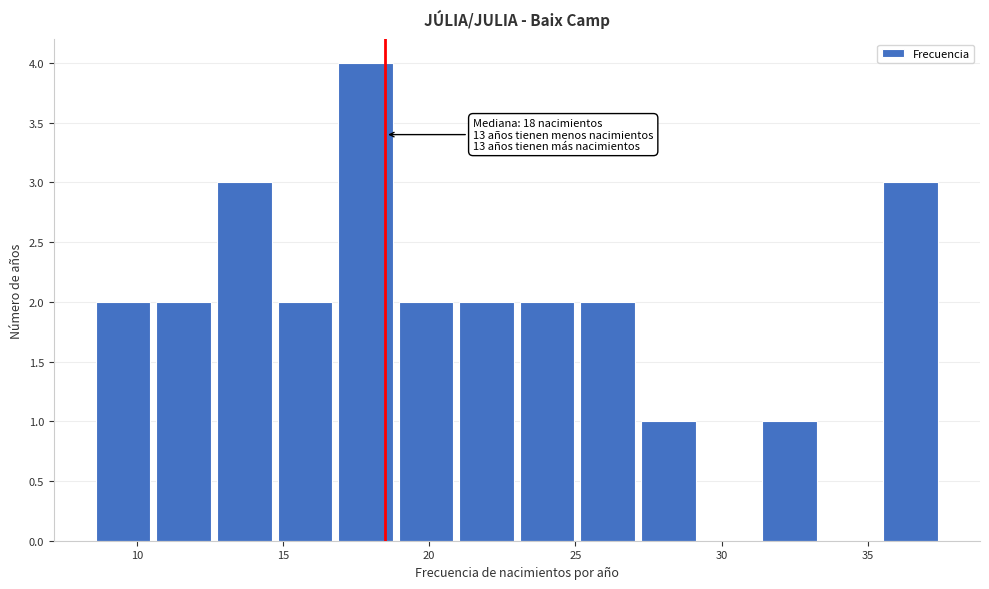

Over which range of the x-axis is the bar tallest?

17.0 to 19.0